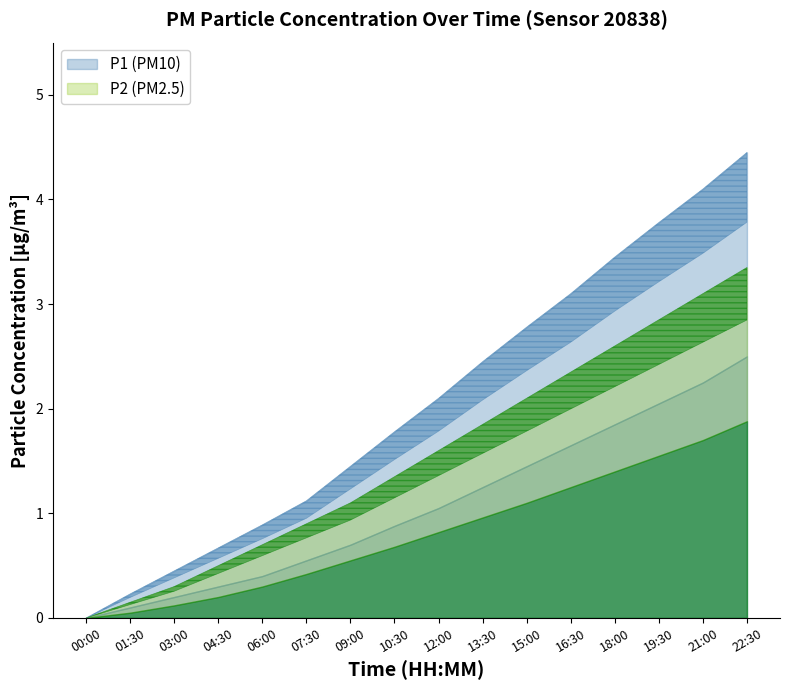

What is the difference between the P1_upper values at 21:00 and 19:30?

0.3